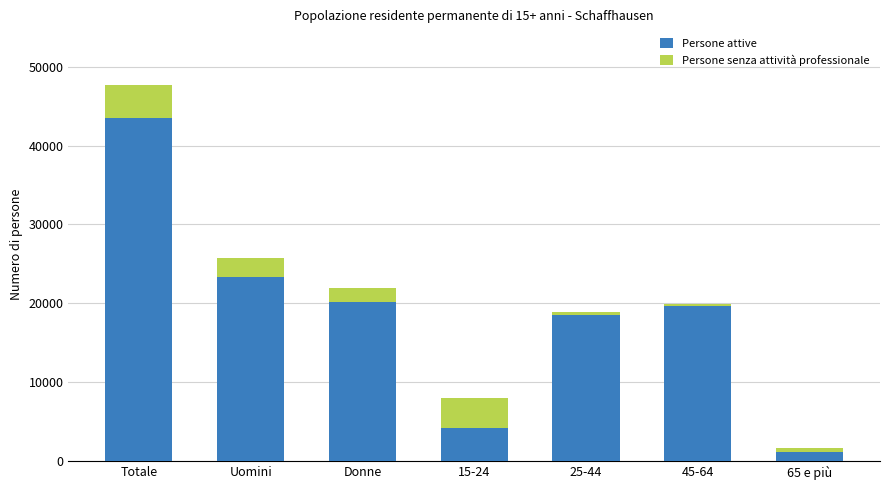

What is the difference between the second highest and second lowest values in the Persone attive series?

19161.7